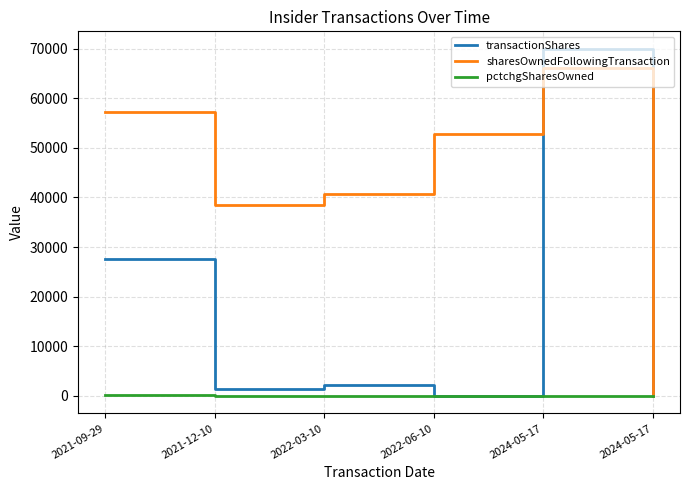

List the series in order of their overall mean, highest first.

sharesOwnedFollowingTransaction, transactionShares, pctchgSharesOwned